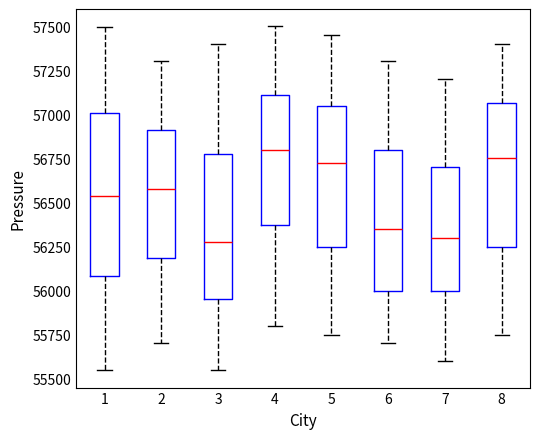

Reading left to right, transcribe this box plot: for each box, give where its median line is, the range the box spans, and where its two whiskers end, as read against the y-axis. The values are not printed on the chart, so give them approximately, as read against the axis.

1: median 56550, box 56100 to 57000, whiskers 55550 to 57500
2: median 56600, box 56200 to 56900, whiskers 55700 to 57300
3: median 56300, box 55950 to 56800, whiskers 55550 to 57400
4: median 56800, box 56400 to 57100, whiskers 55800 to 57500
5: median 56750, box 56250 to 57050, whiskers 55750 to 57450
6: median 56350, box 56000 to 56800, whiskers 55700 to 57300
7: median 56300, box 56000 to 56700, whiskers 55600 to 57200
8: median 56750, box 56250 to 57050, whiskers 55750 to 57400